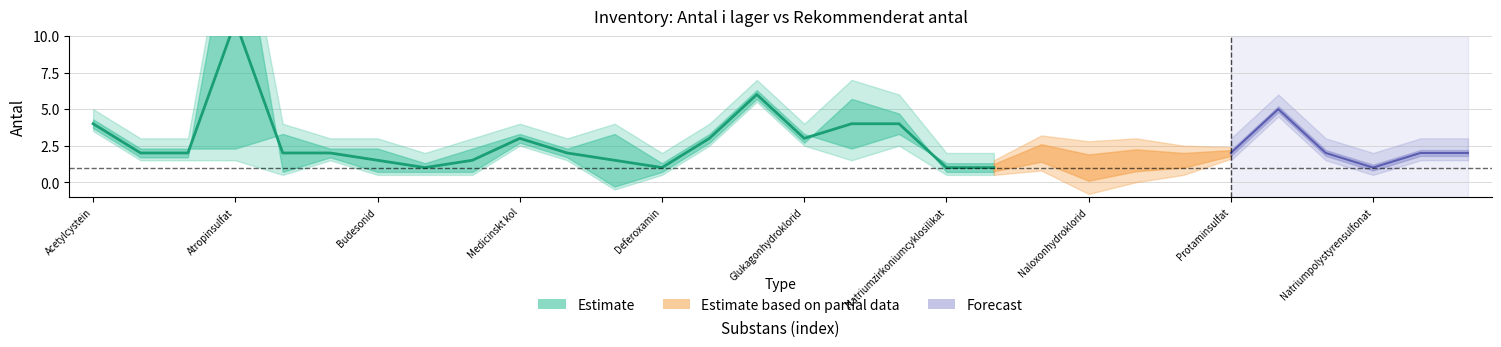

What is the label of the 1st point from the right?

29